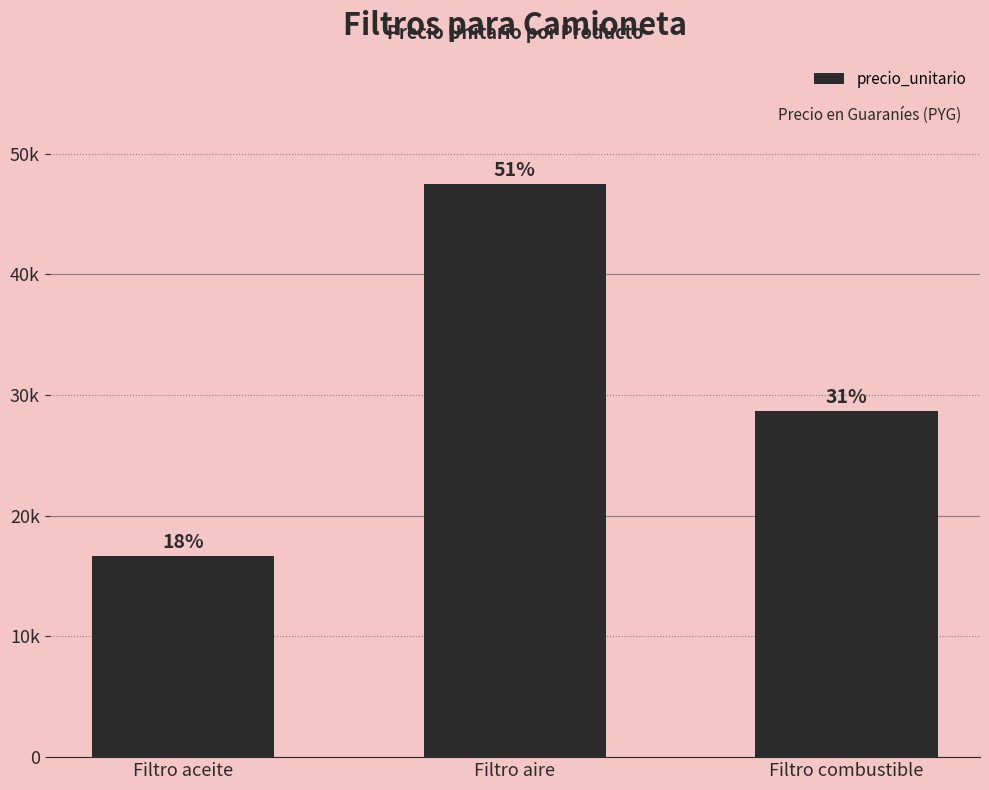

What position from the right is Filtro aceite?

3